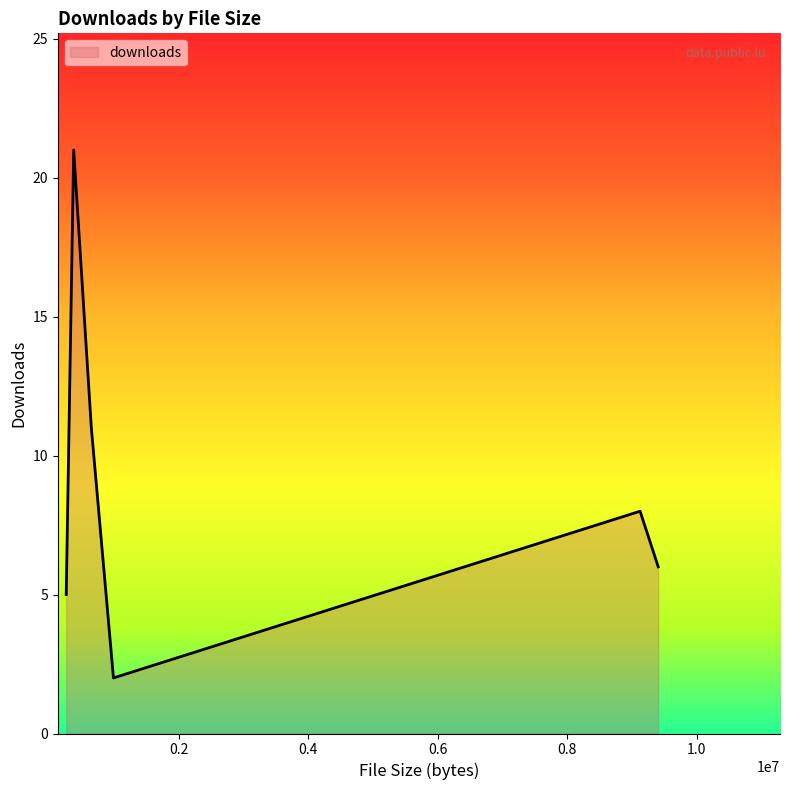

What is the maximum value shown in the chart?

21